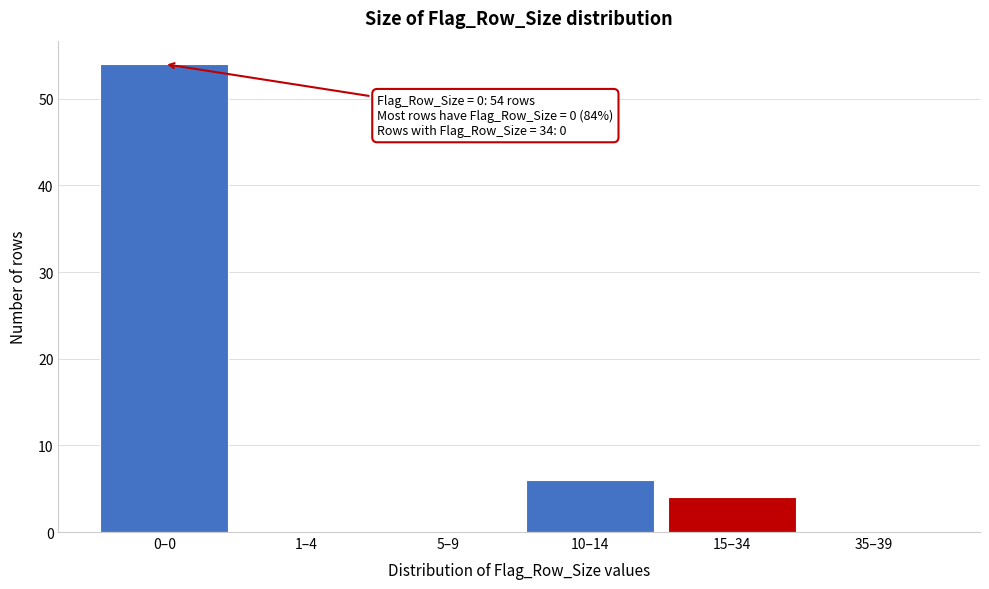

Reading right to left, what are all the values shown in this chart?

35–39=0	15–34=4	10–14=6	5–9=0	1–4=0	0–0=54